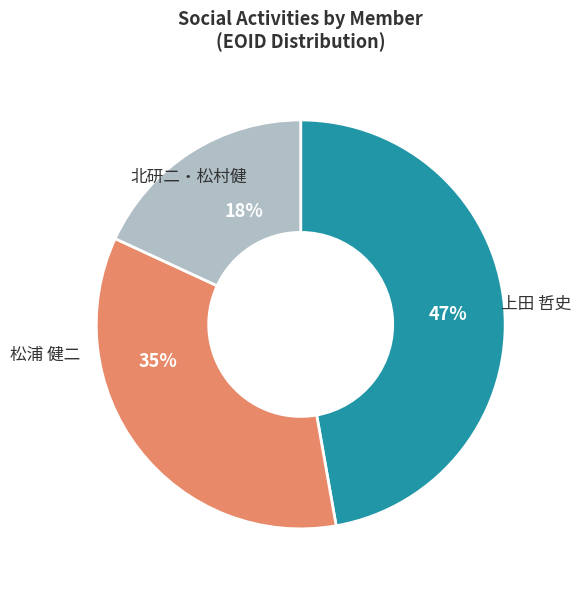

To the nearest percent, what is the average slice percentage?

33%